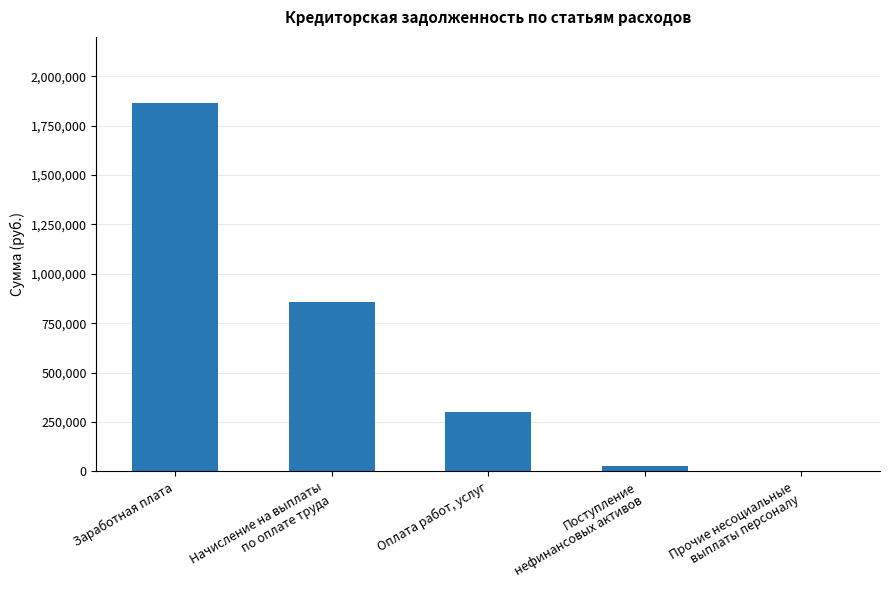

What is the maximum value shown in the chart?

1864093.3